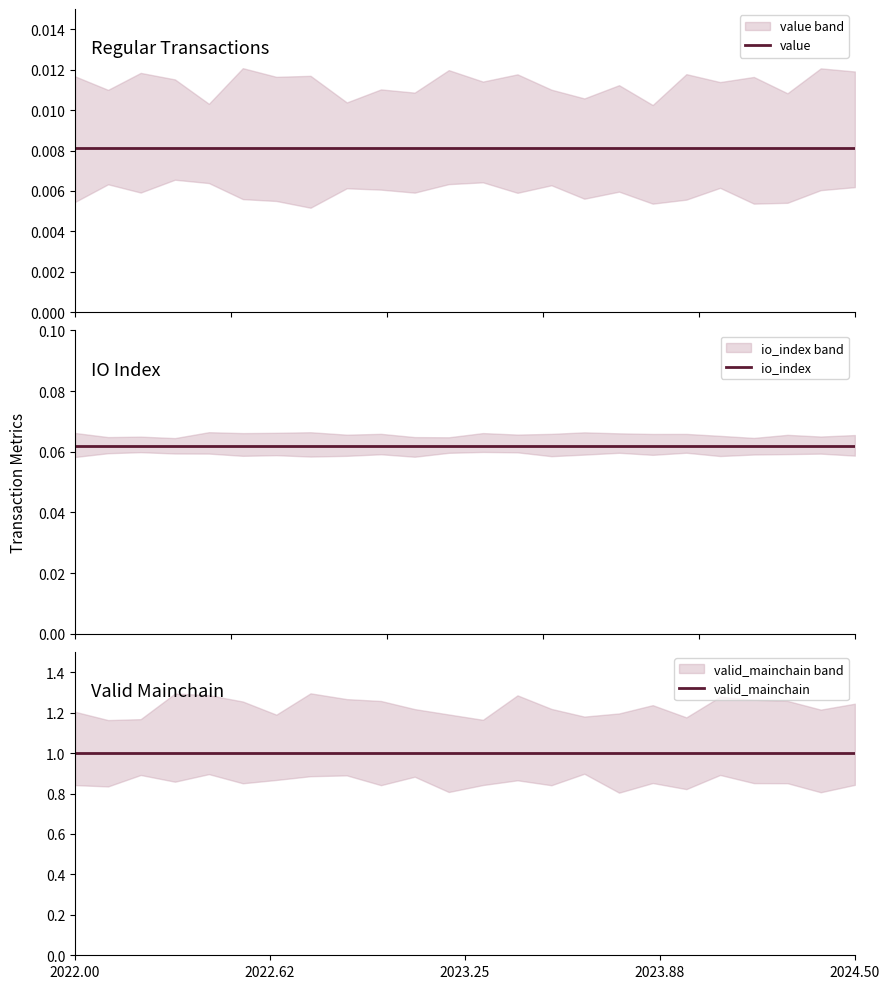

Which series has the widest spread of values?

value